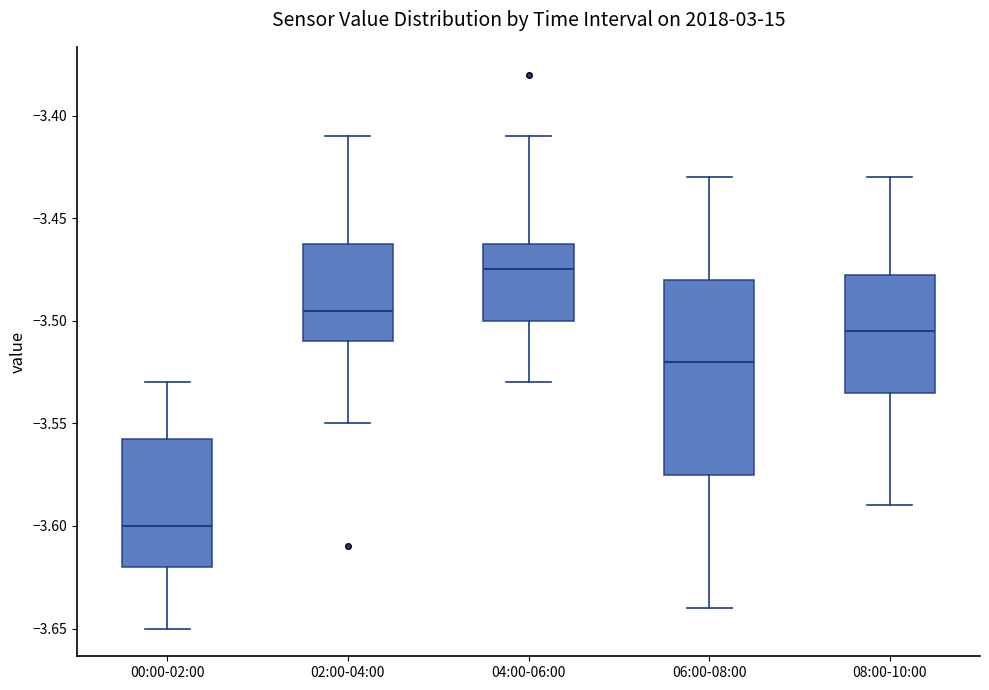

Which box's median line is the lowest?

00:00-02:00